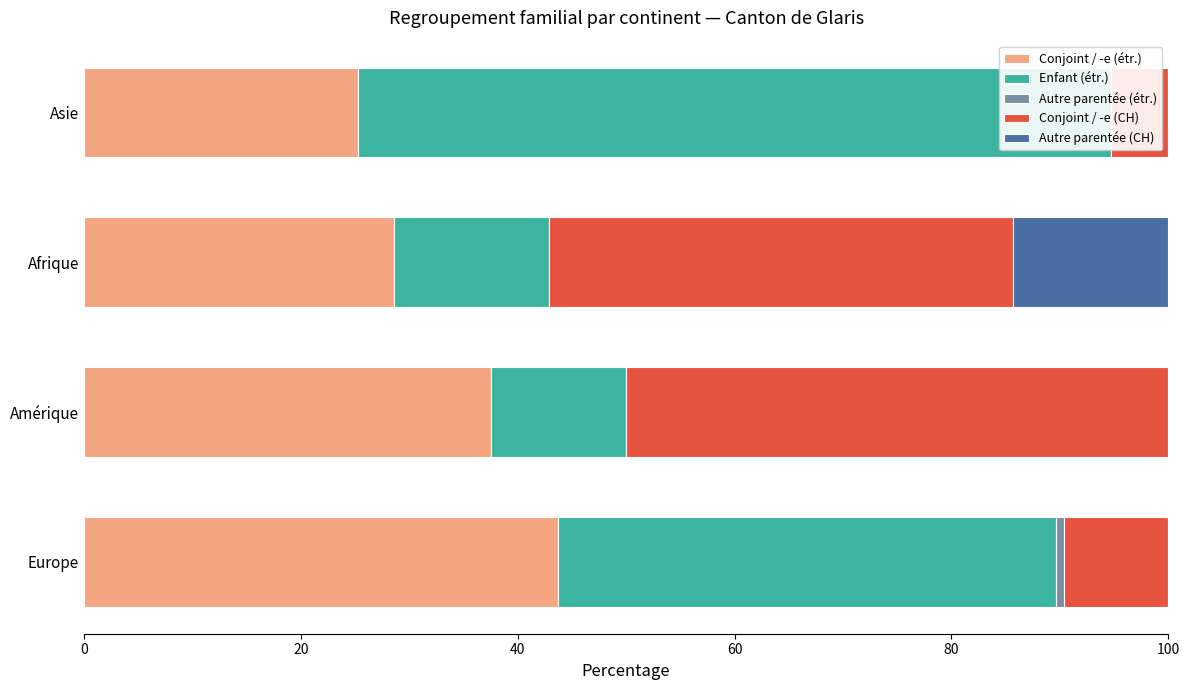

Count the number of data series in this chart.

5